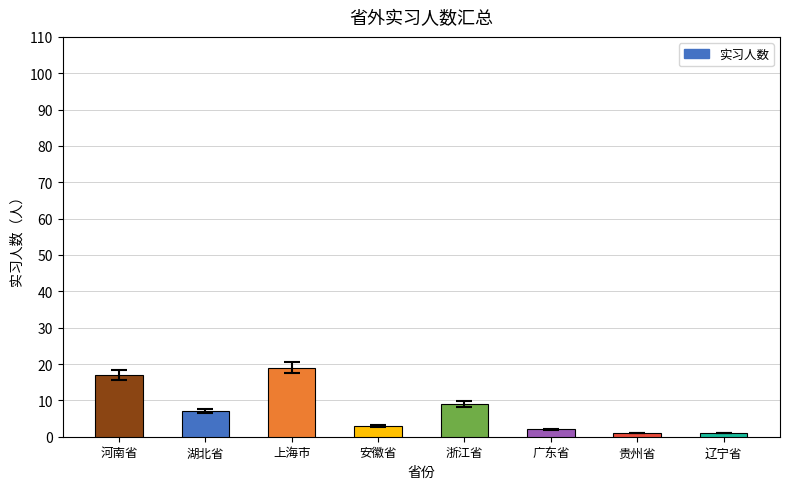

What is the difference between the second highest and second lowest values?

16